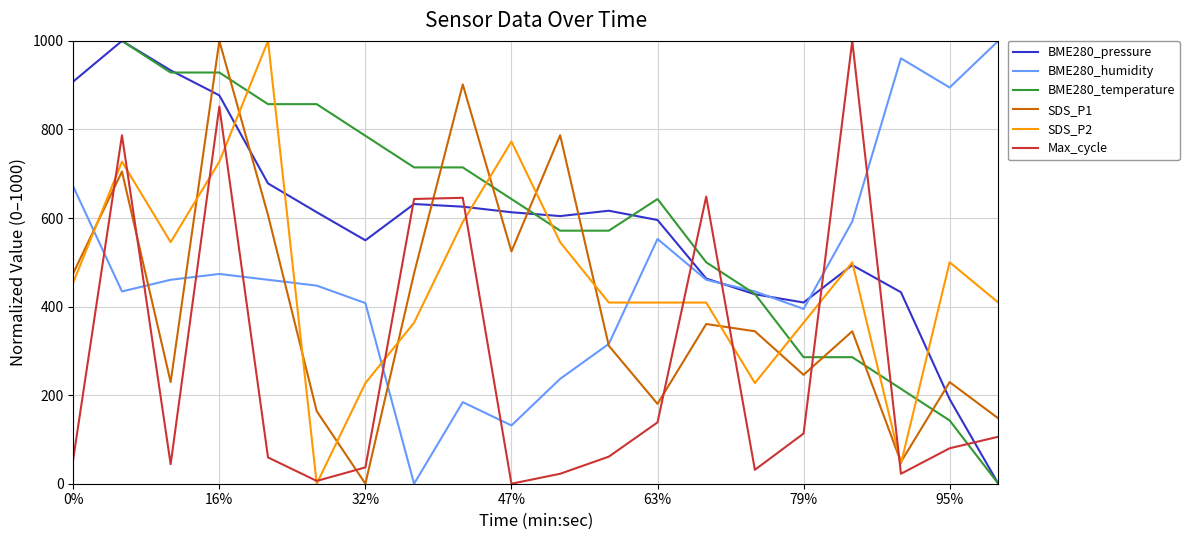

What is the maximum value shown in the chart?

1000.0